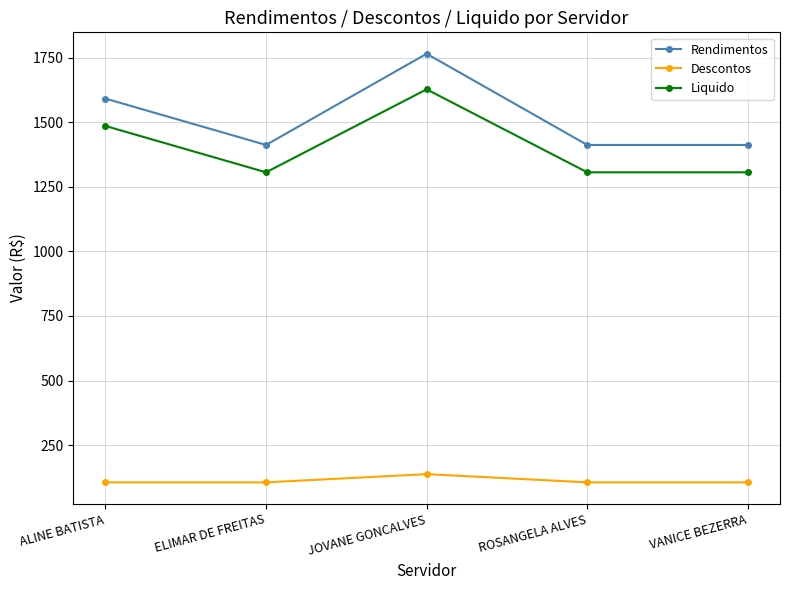

What is the value of the Liquido point at the 1st from the left?

1485.6